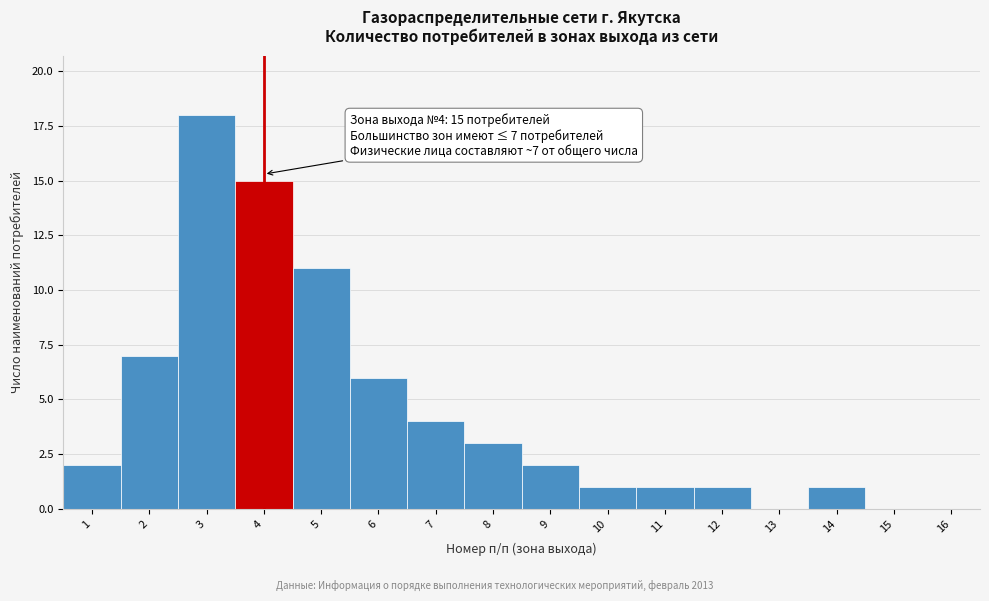

Over which range of the x-axis is the bar tallest?

2.5 to 3.5